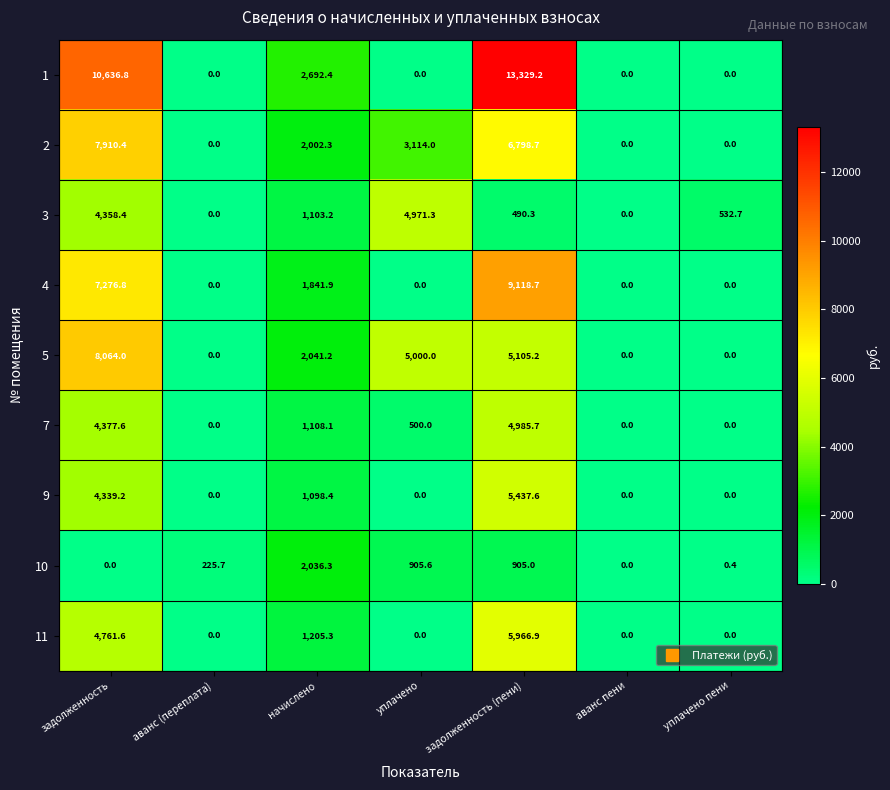

Which series changed the most between задолженность and аванс пени?

1